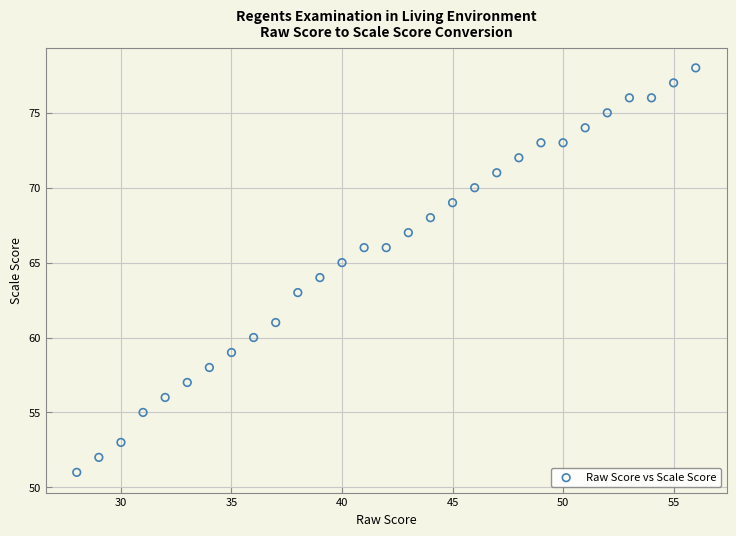

What is the range of Y values (max minus min)?

27